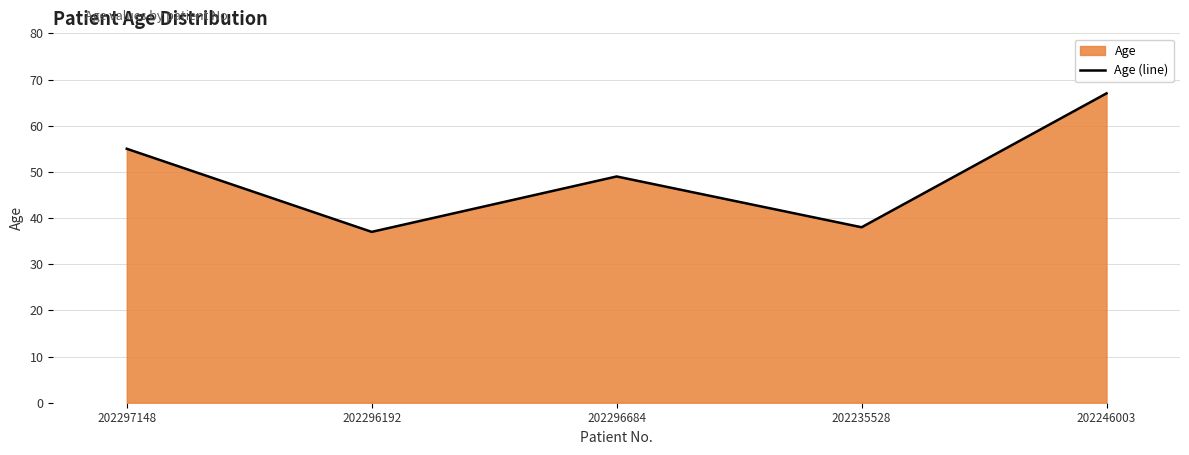

What is the approximate value at 202296684?

49